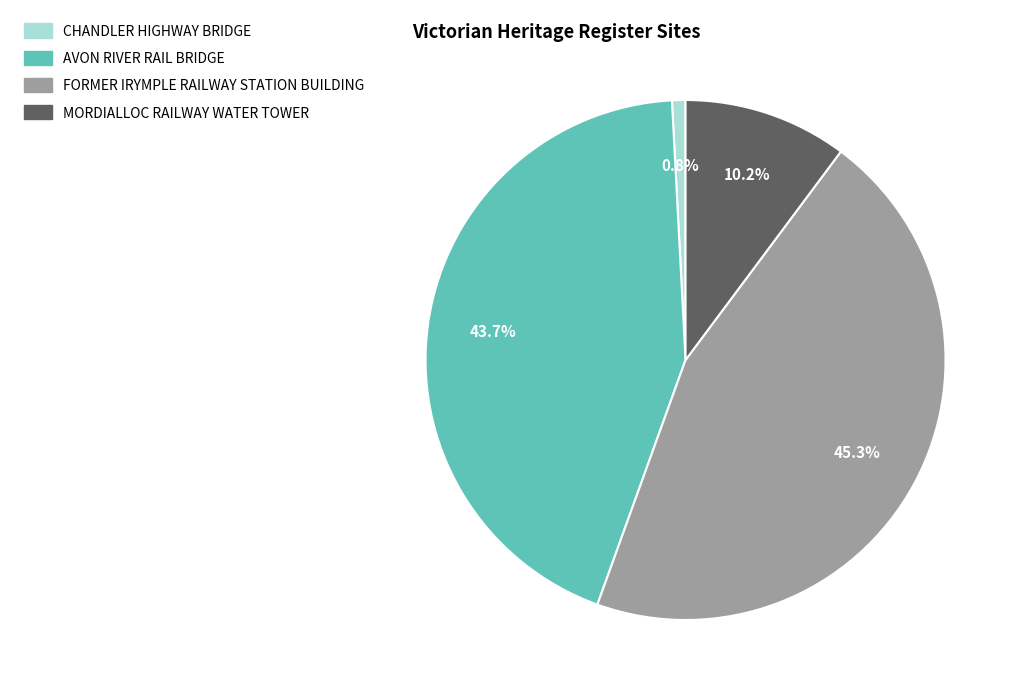

What is the ratio of the value at MORDIALLOC RAILWAY WATER TOWER to the value at CHANDLER HIGHWAY BRIDGE?

12.2